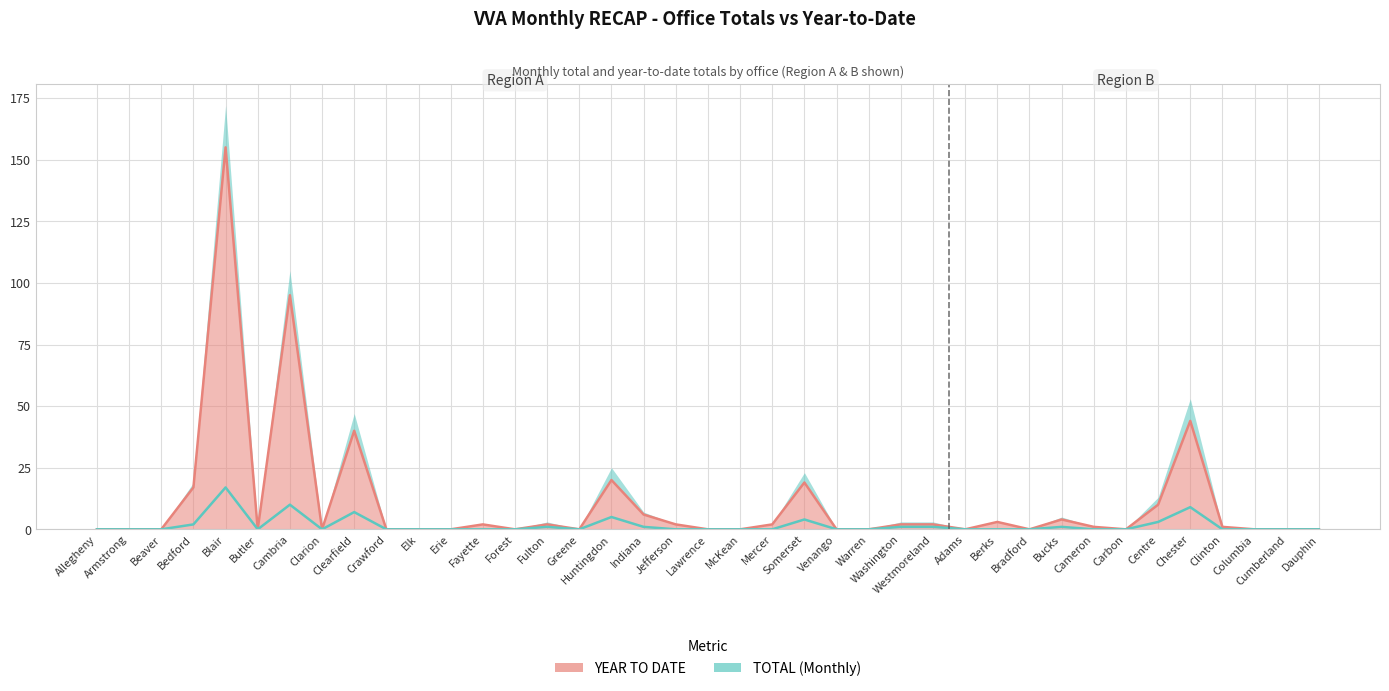

How many values in YEAR TO DATE are above zero?

19